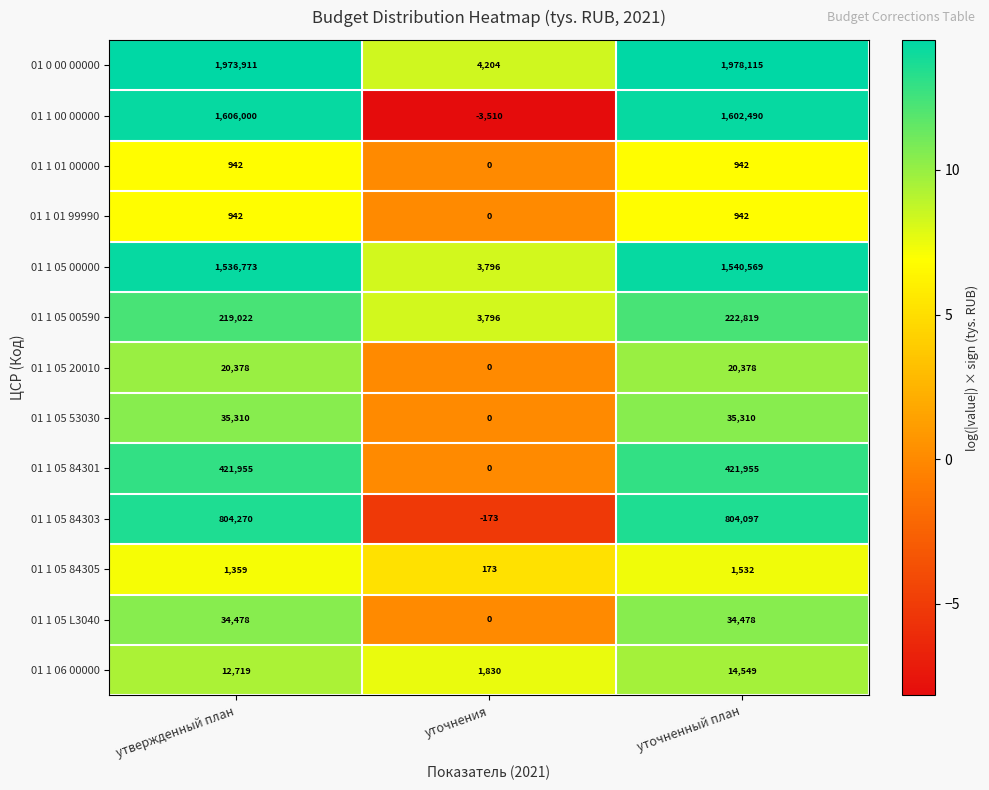

At which category is the sum across all series the highest?

уточненный план